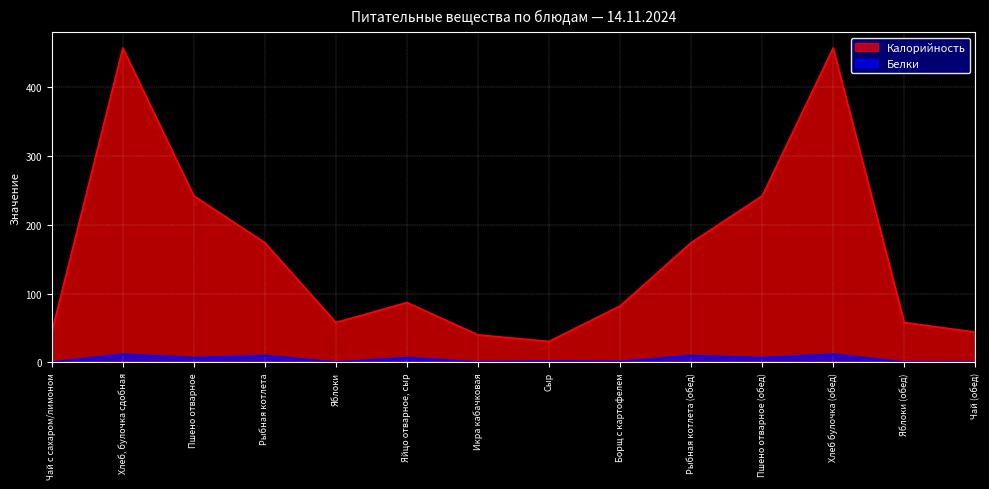

What is the value of the Калорийность point at the 6th from the left?

87.0